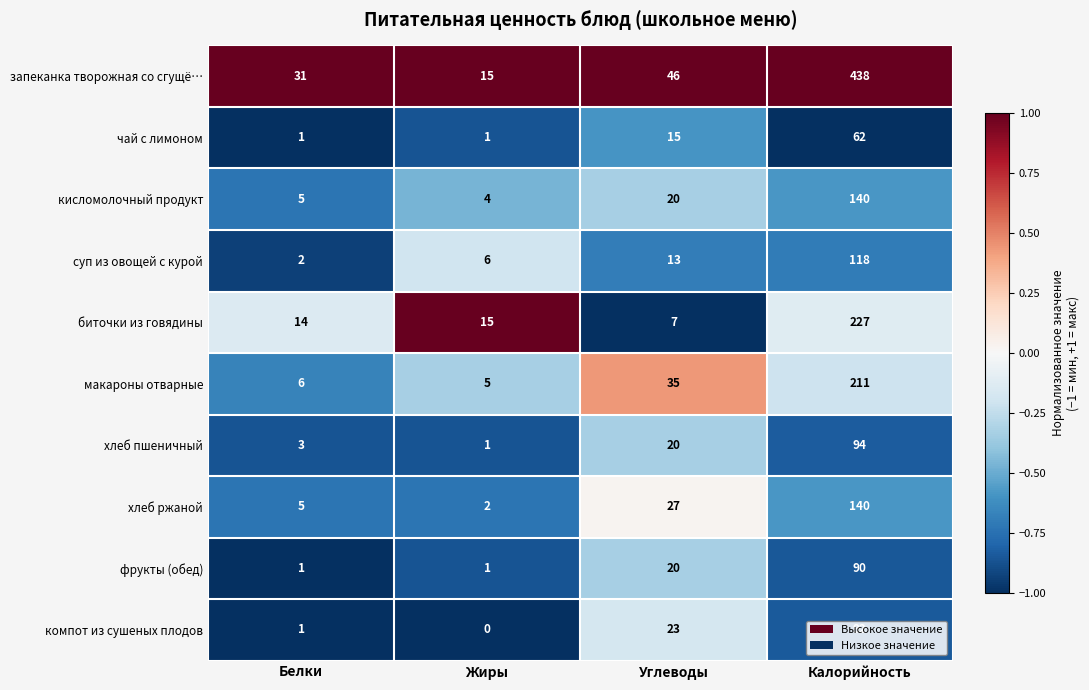

What is the spread (max minus min) of values at Углеводы?

39